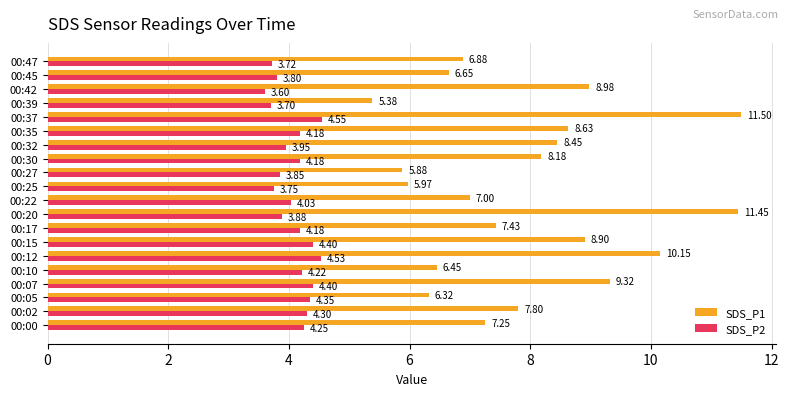

How many data points does each series have?

20